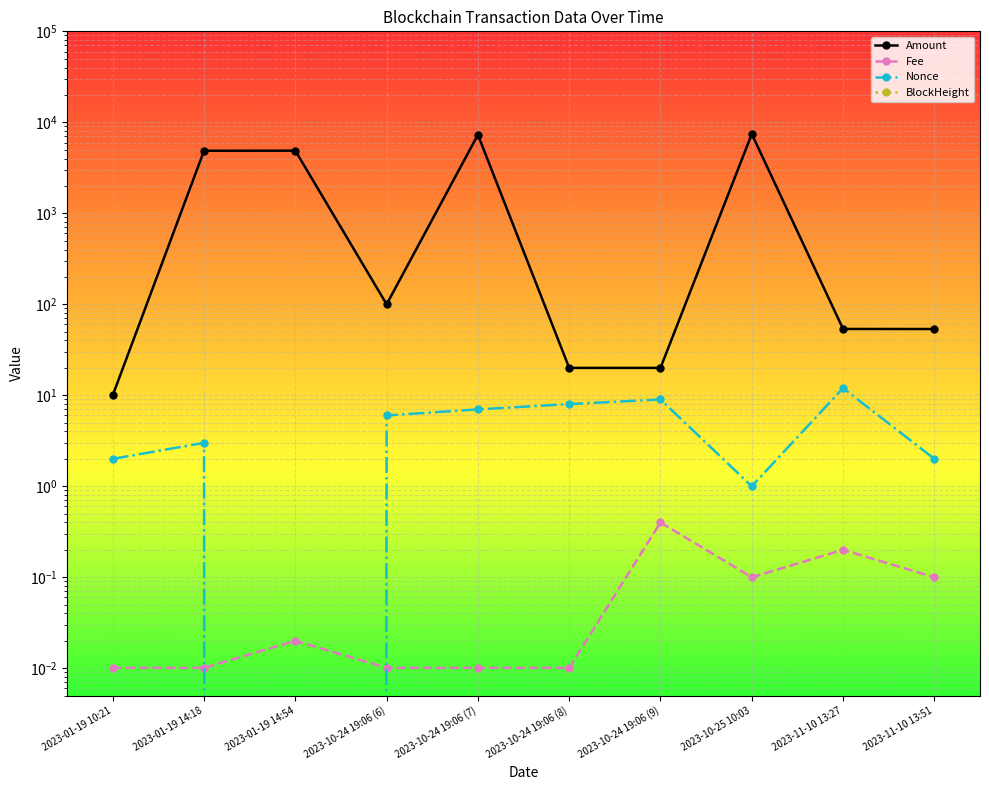

True or false: BlockHeight and Amount cross at least once.

False